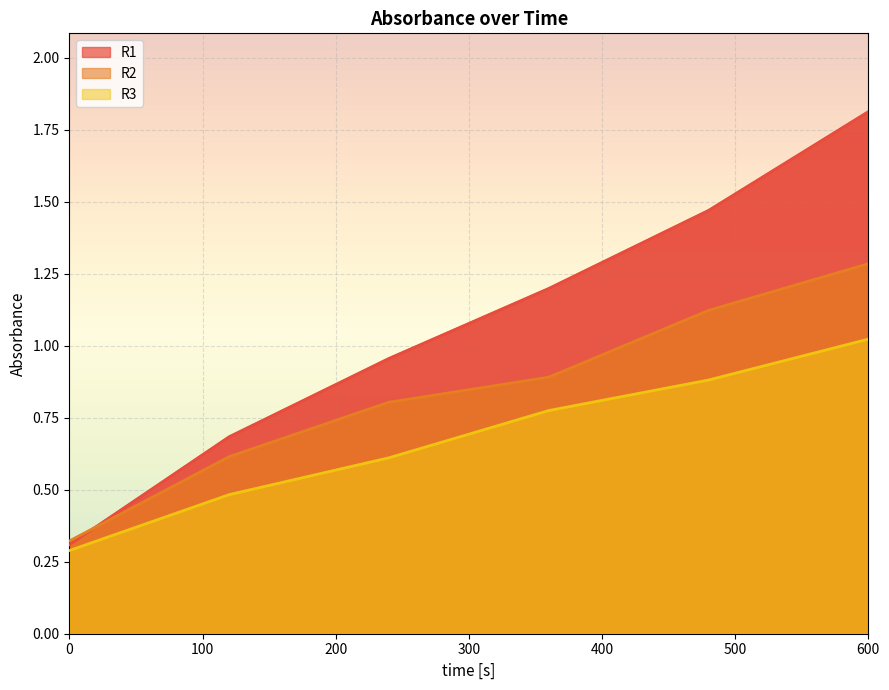

True or false: R1 and R3 intersect in this chart.

False